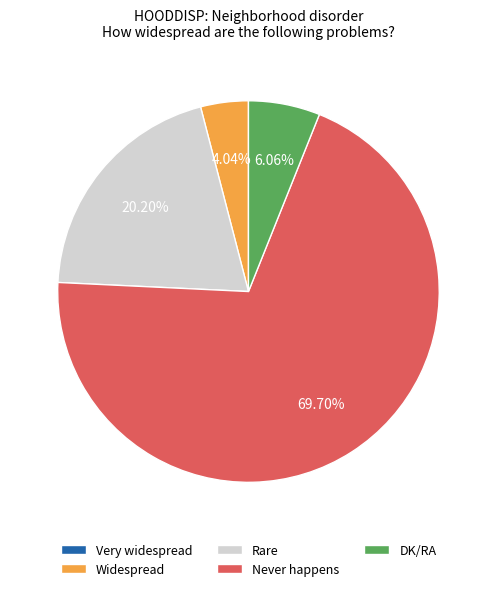

Which has a higher value, Never happens or Rare?

Never happens